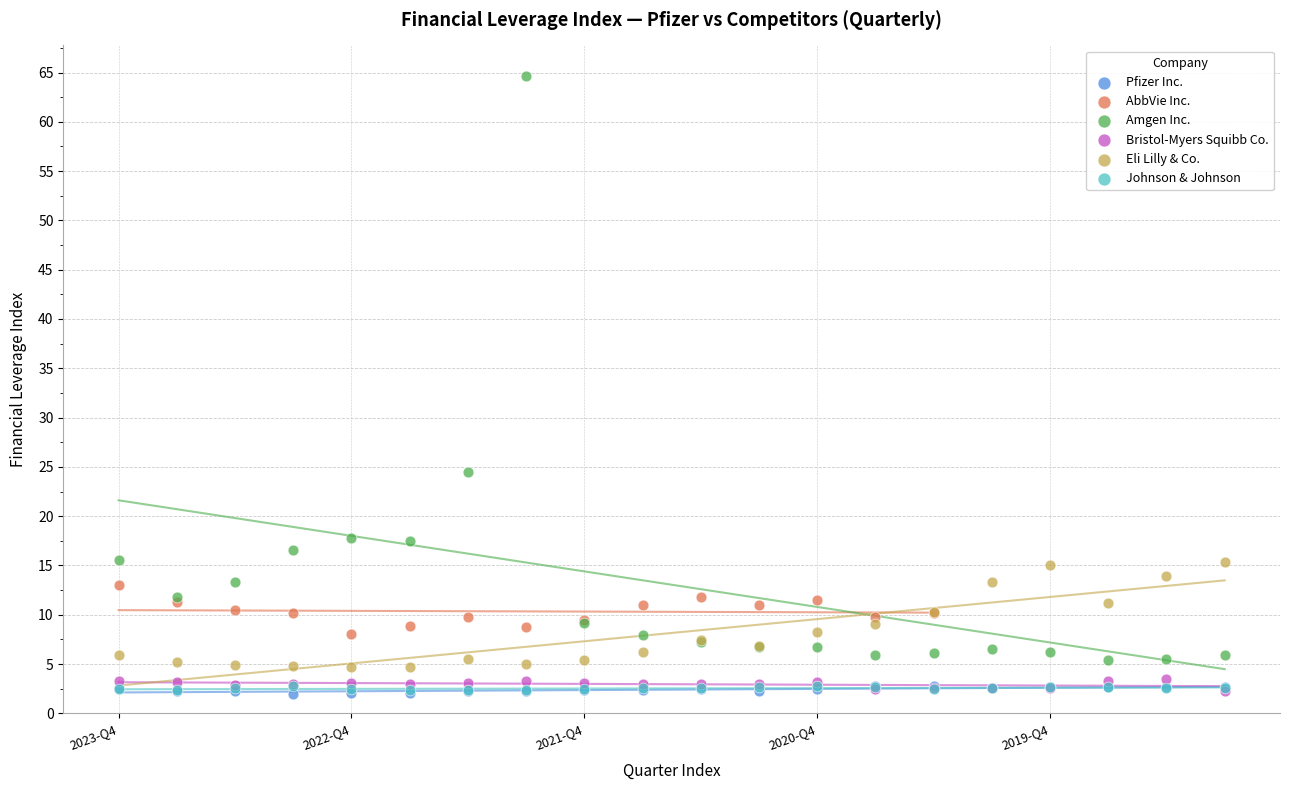

Which series has the largest Y range (max minus min)?

Amgen Inc.